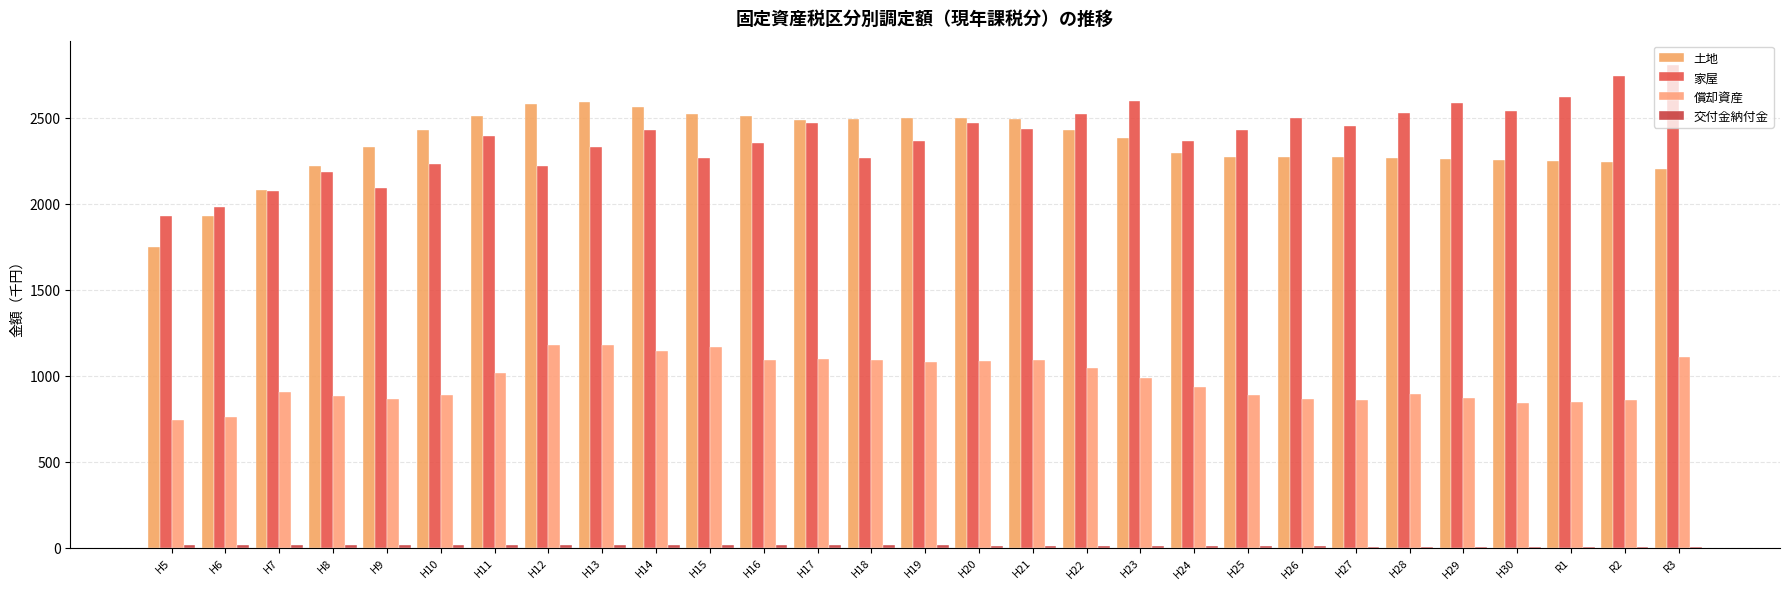

How many data points in 土地 are above 2328?

15